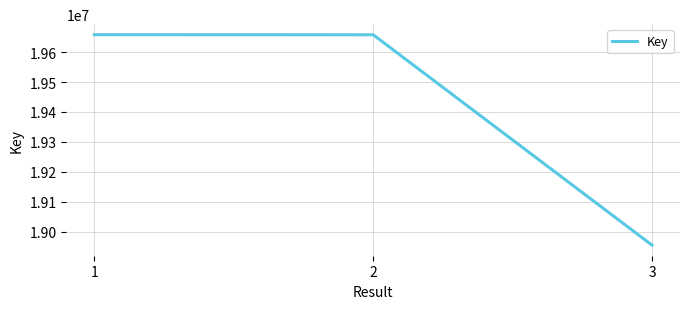

What is the average value?

19423671